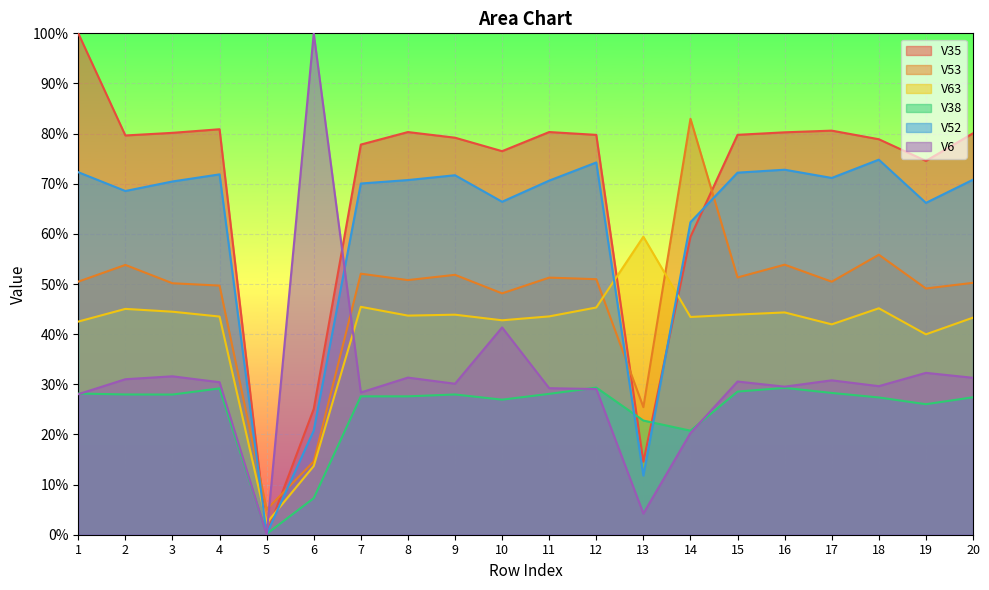

What is the total value across all series at 10?

3.0